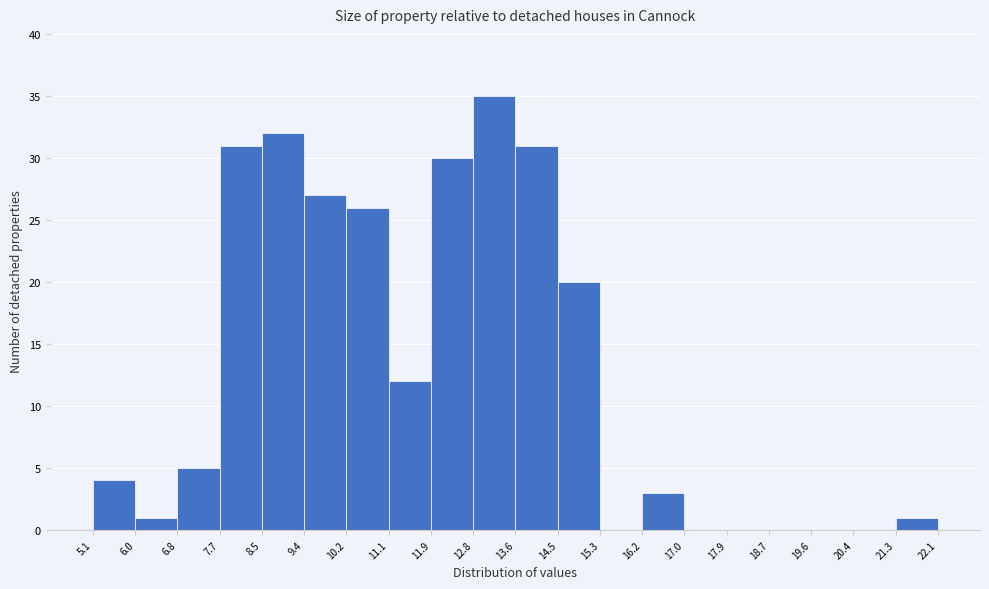

Over which range of the x-axis is the bar tallest?

12.8 to 13.6